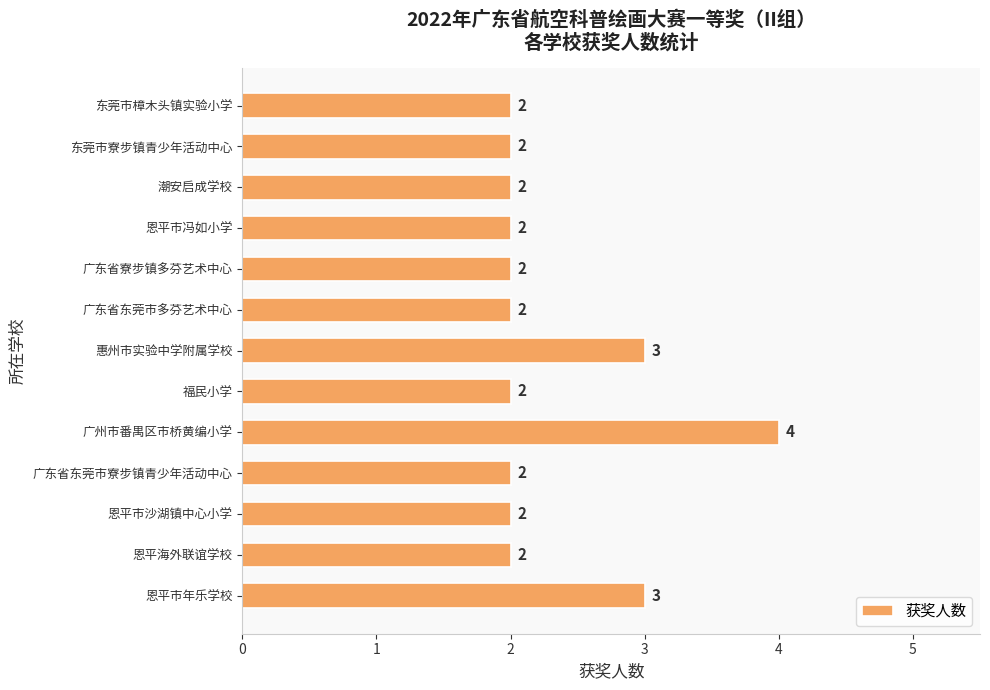

Reading bottom to top, extract all data points from this chart.

3	2	2	2	4	2	3	2	2	2	2	2	2